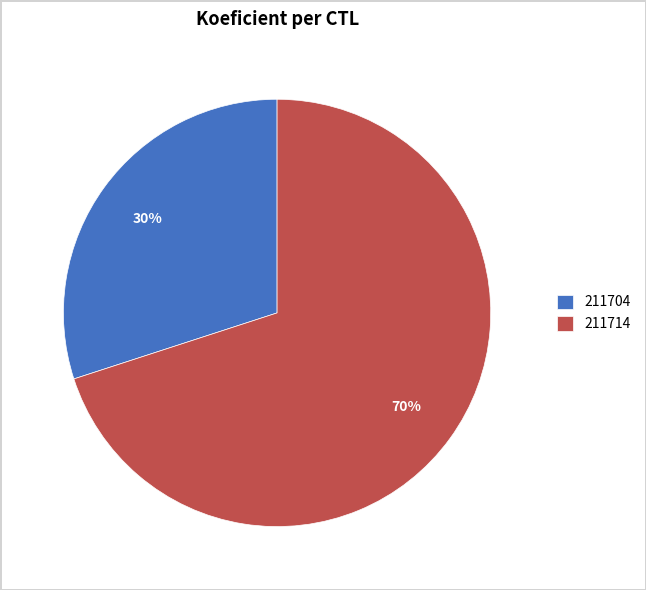

Do 211704 and 211714 together represent more than half of the pie?

Yes